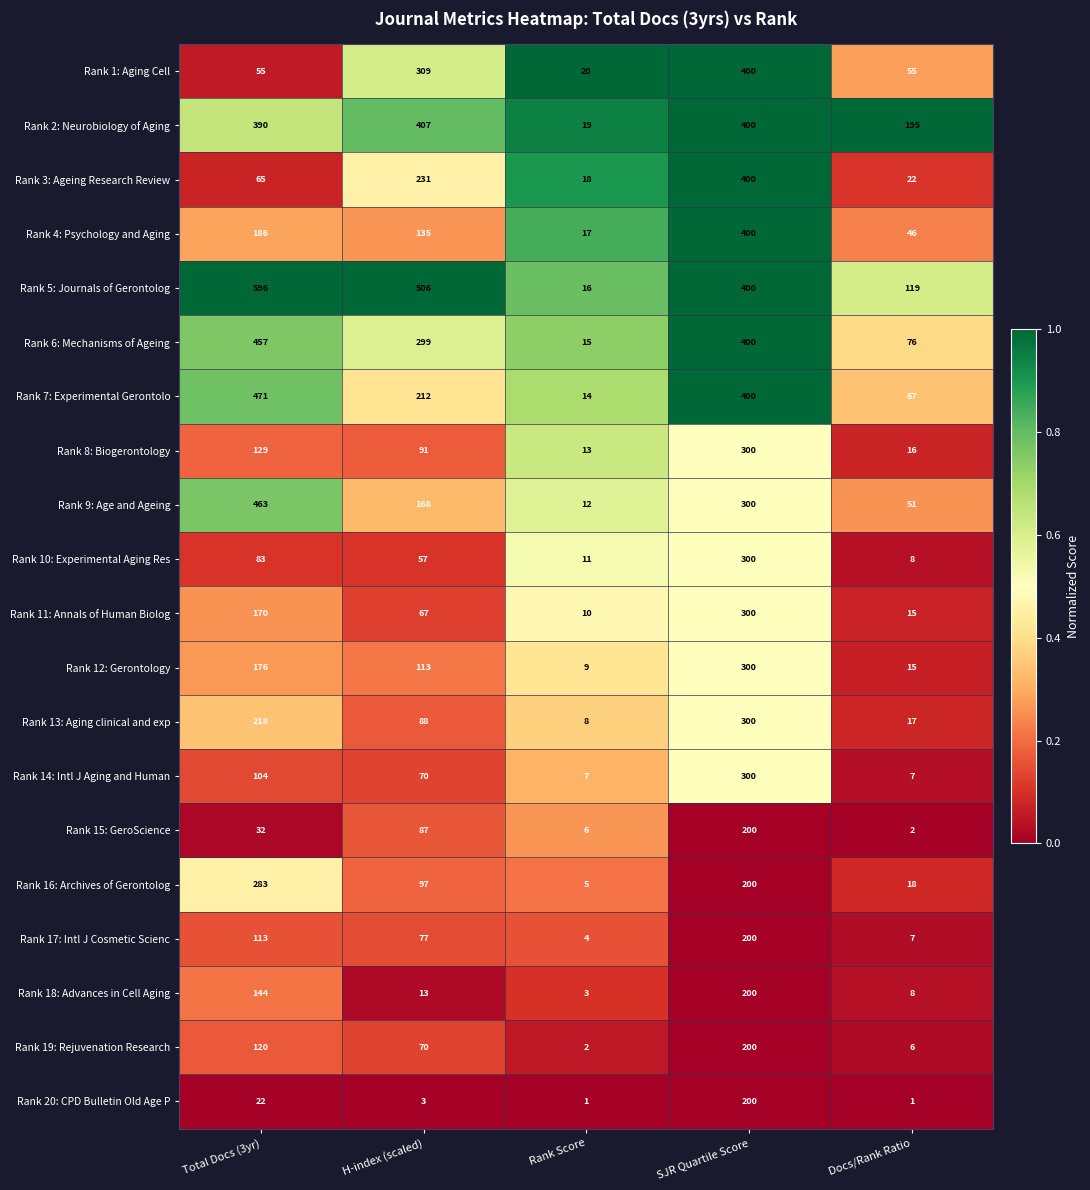

At which label does Rank 18: Advances in Cell Aging first exceed 13?

Total Docs (3yr)